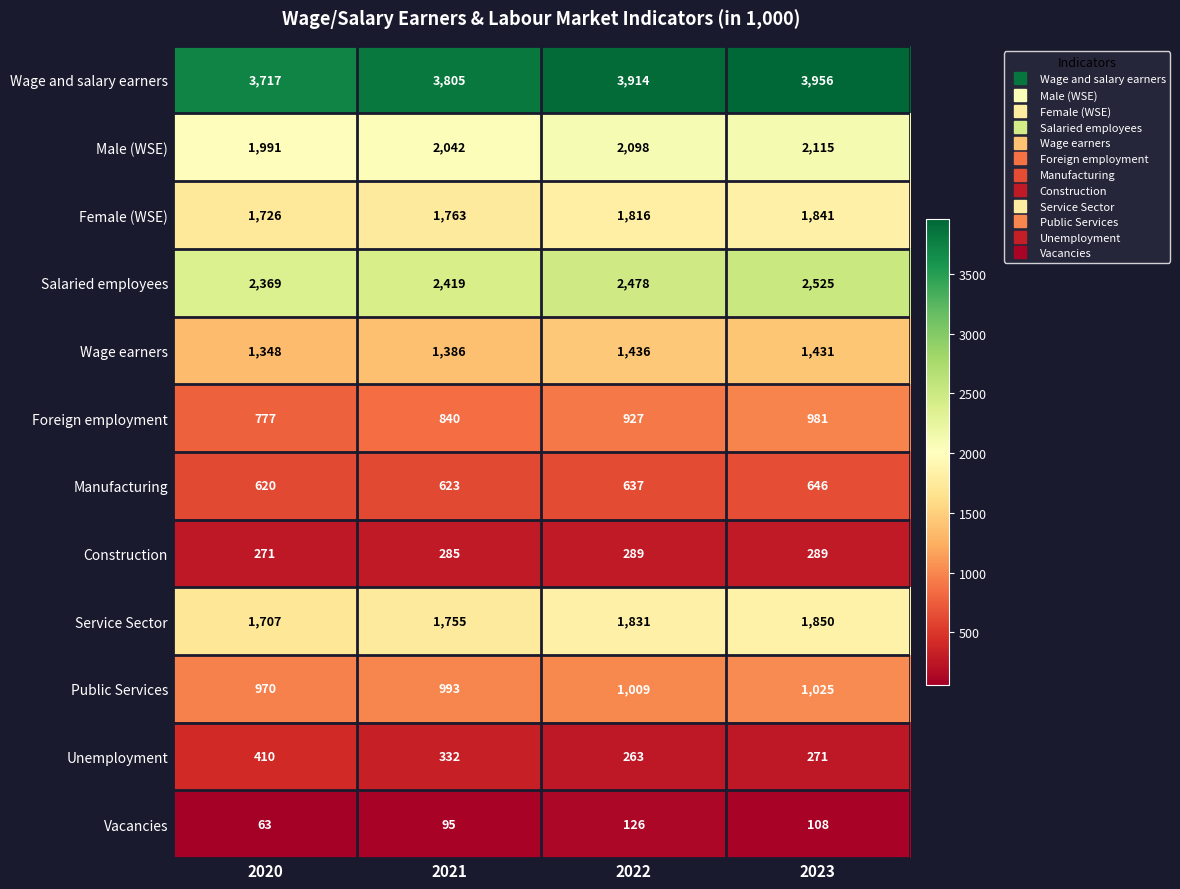

How many values in the Vacancies series are below 108?

2